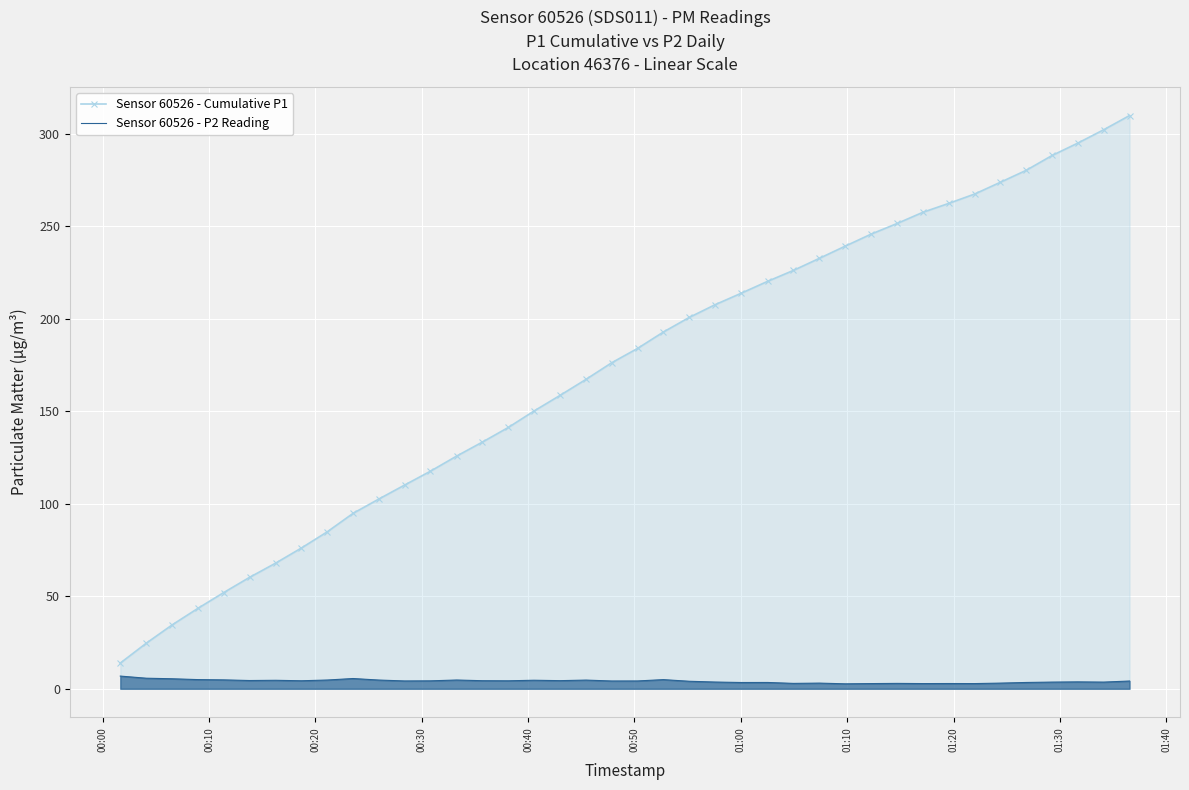

What is the maximum value shown in the chart?

309.8